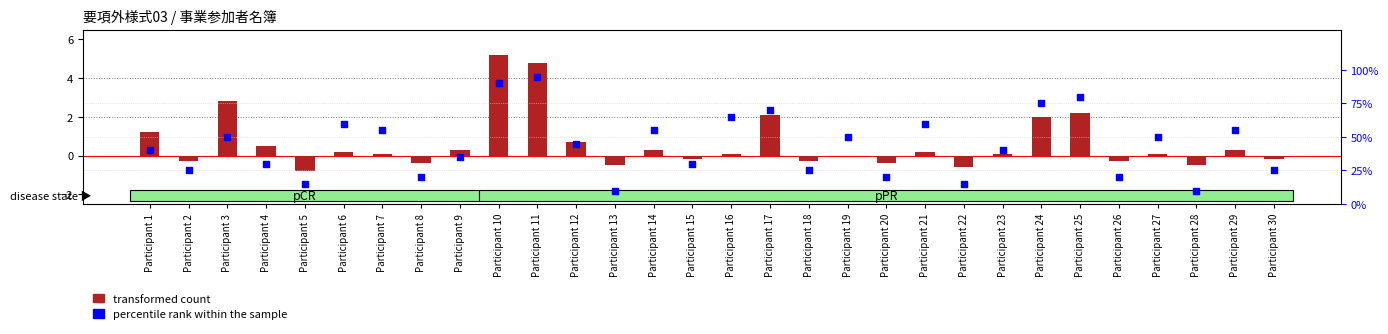

Which series reaches the maximum Y coordinate?

percentile rank within the sample